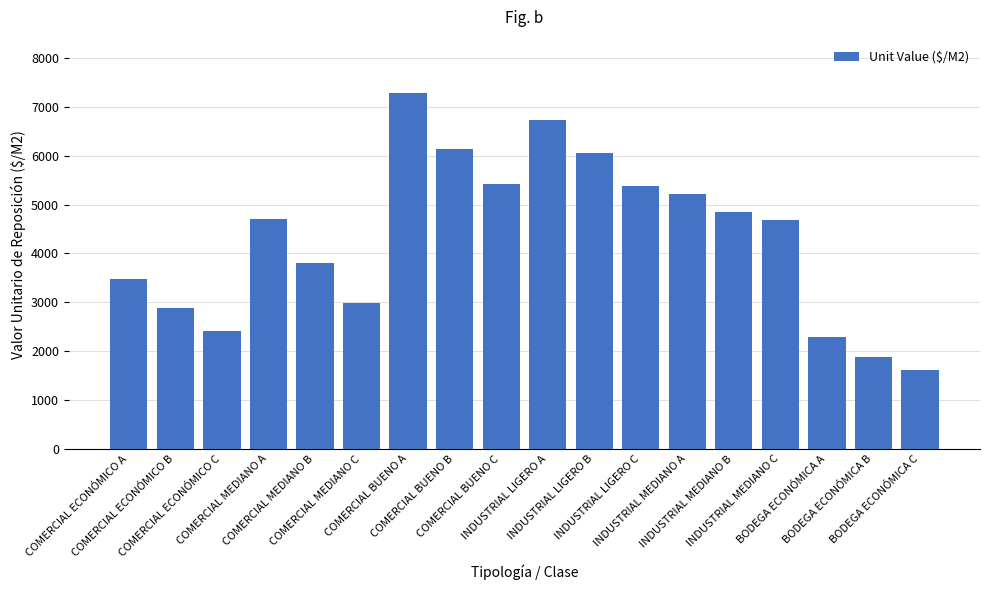

Between COMERCIAL BUENO C and INDUSTRIAL LIGERO B, which is larger?

INDUSTRIAL LIGERO B